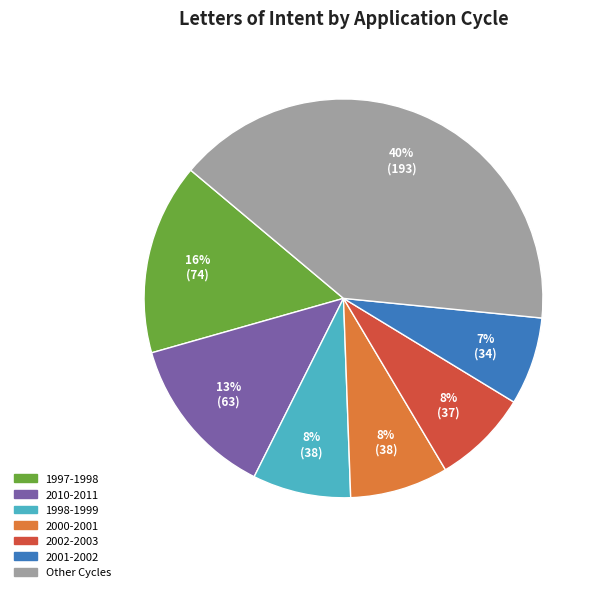

To the nearest percent, what is the difference between the largest and smallest slice percentages?

33%